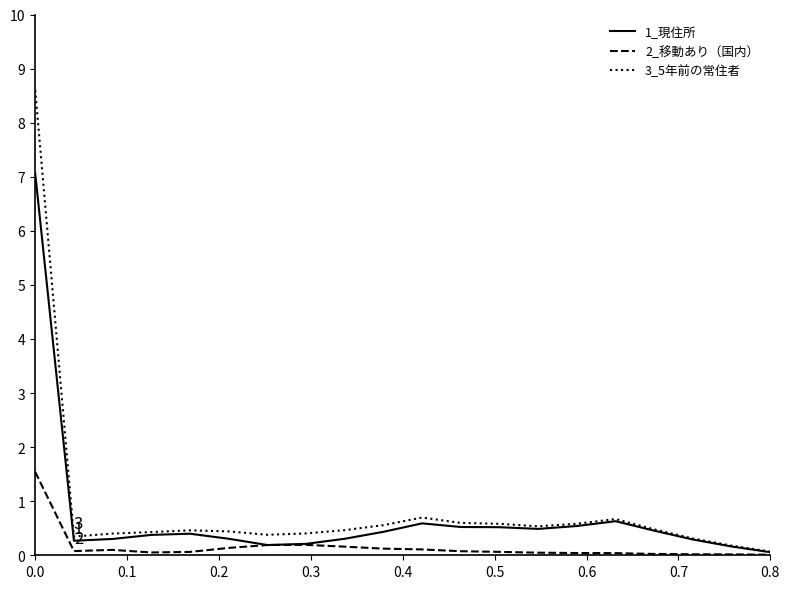

What is the maximum value shown in the chart?

8.6